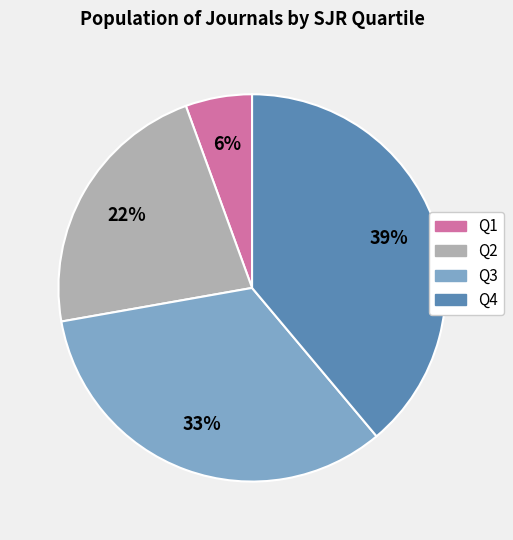

The Q3 slice represents 33% of the pie. True or false?

True